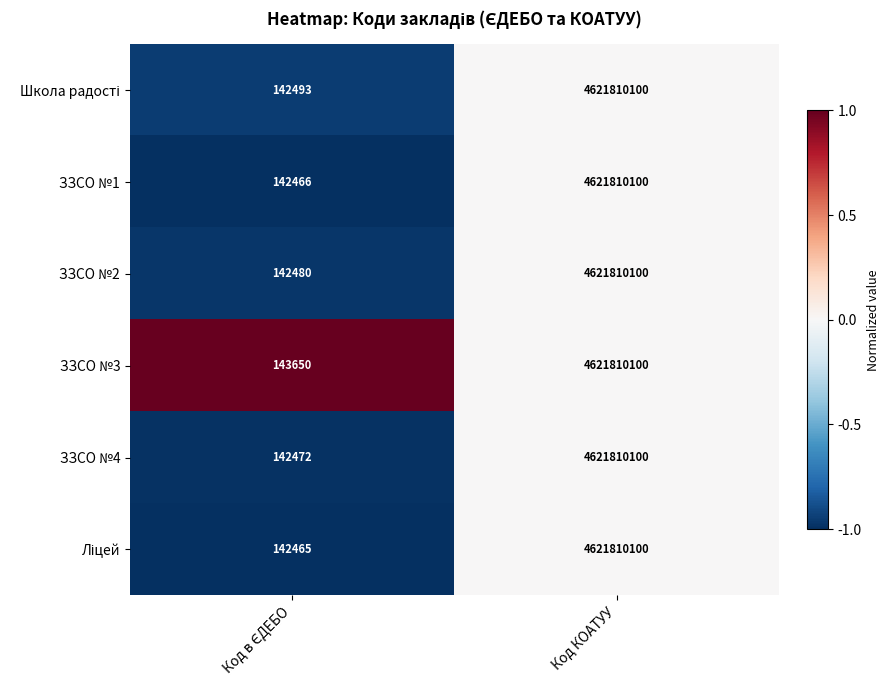

What is the maximum value for ЗЗСО №1?

4621810100